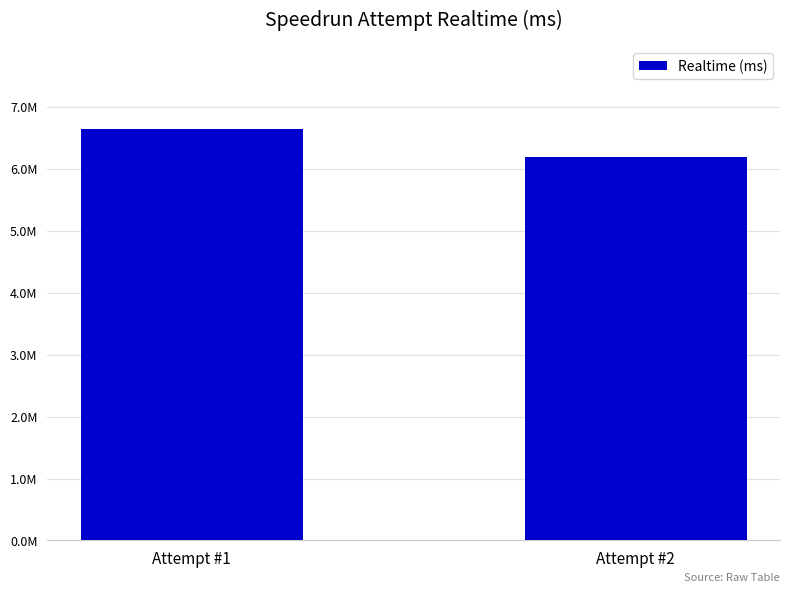

Are the bars horizontal?

No